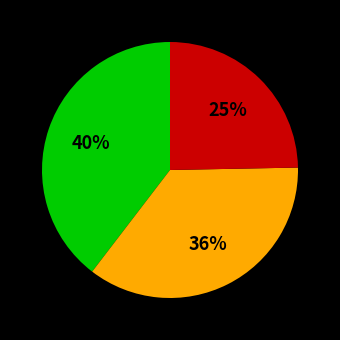

To the nearest percent, what is the difference between the largest and smallest slice percentages?

15%